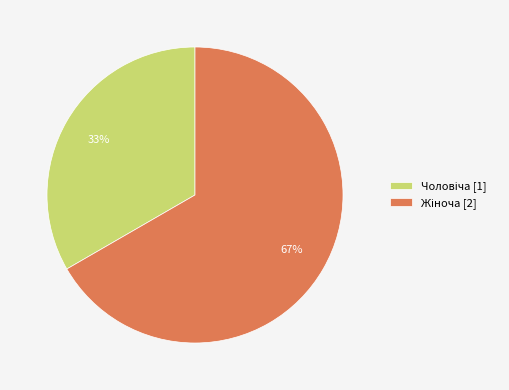

Does any single category account for the majority?

Yes